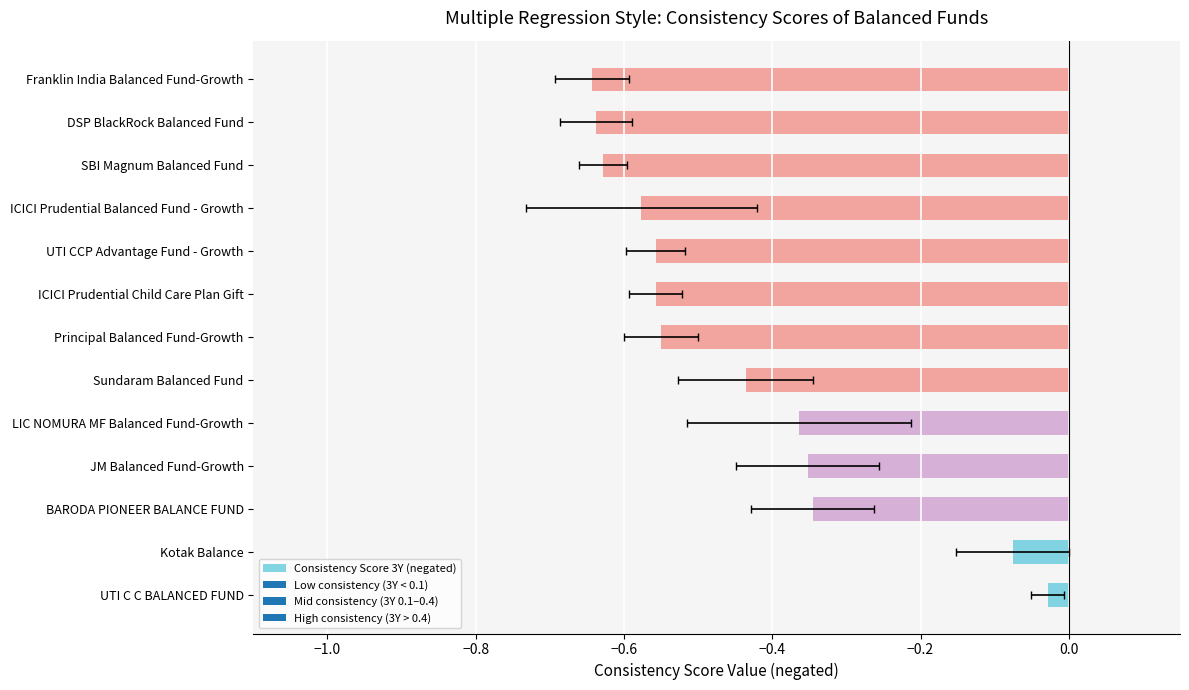

How many bars are there in total?

13